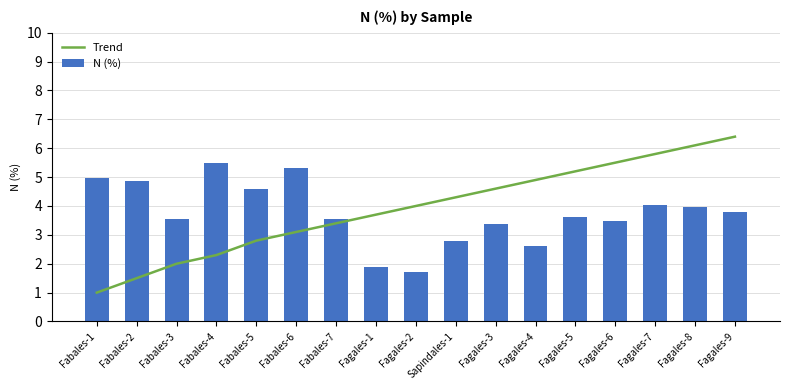

The N (%) series shows 7.9 at Fabales-5. True or false?

False